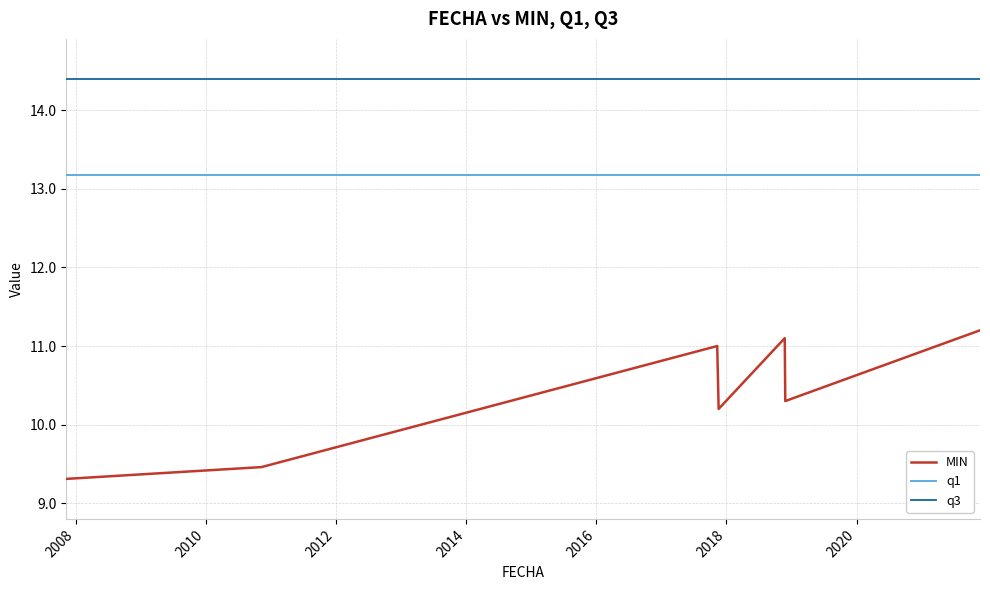

True or false: q1 and MIN intersect in this chart.

False